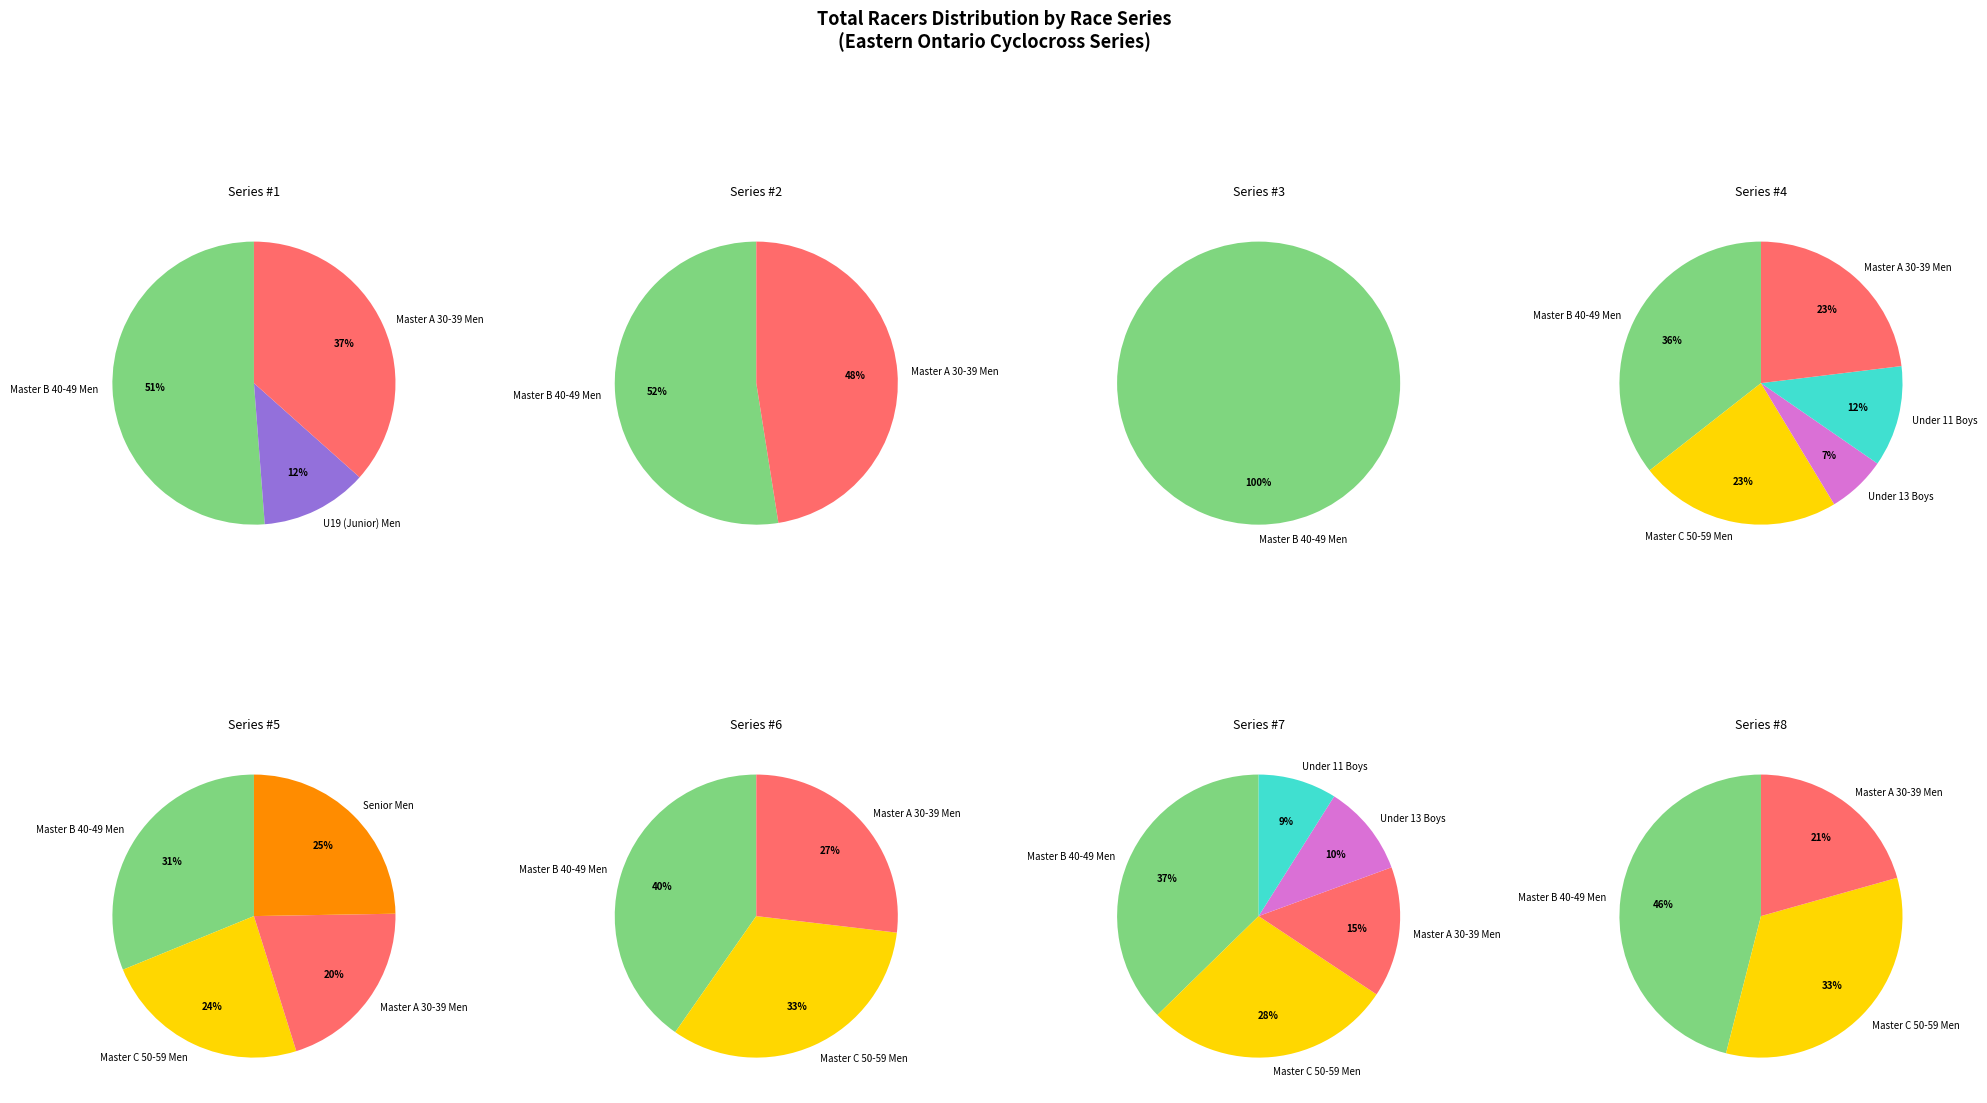

To the nearest percent, what portion does Eastern Ontario Cyclocross Series #1 represent?

9%